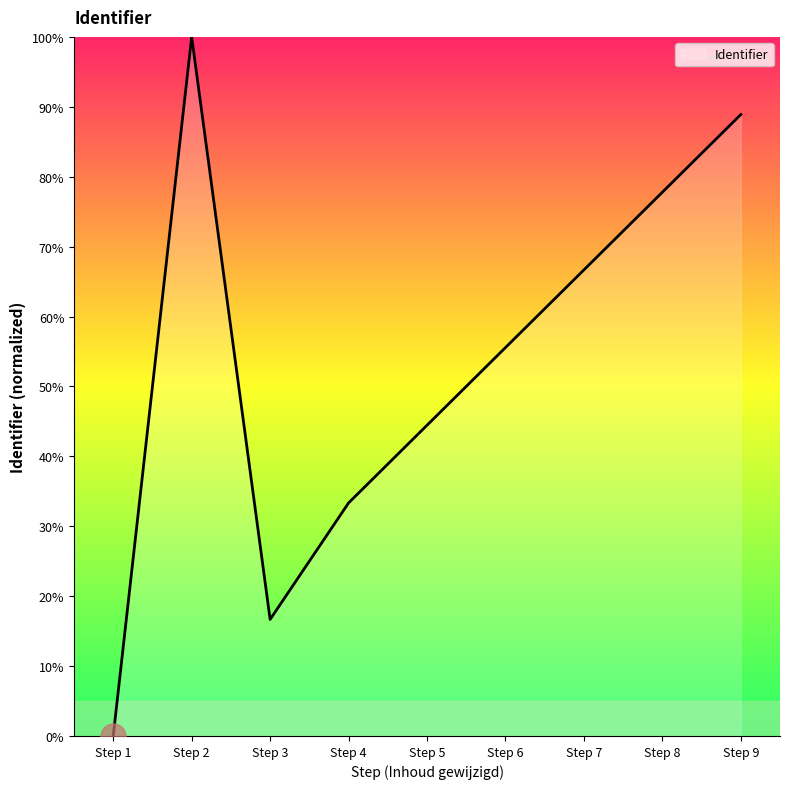

True or false: the data has more than 2 interior local peaks.

False